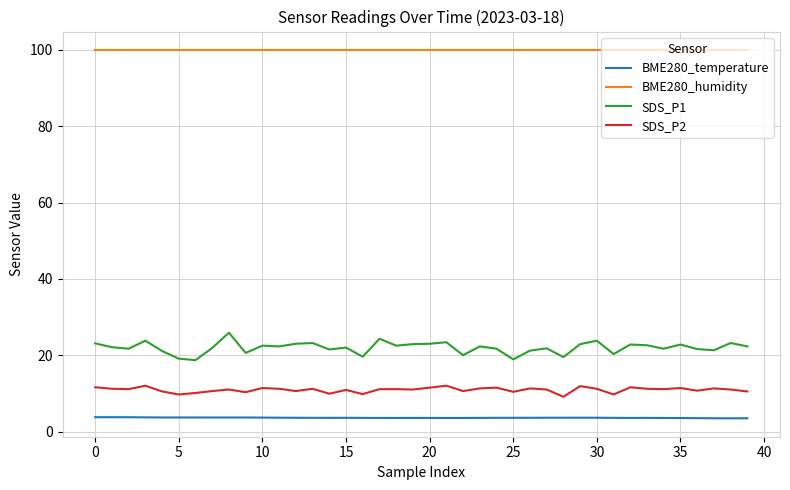

True or false: BME280_humidity and SDS_P1 cross at least once.

False